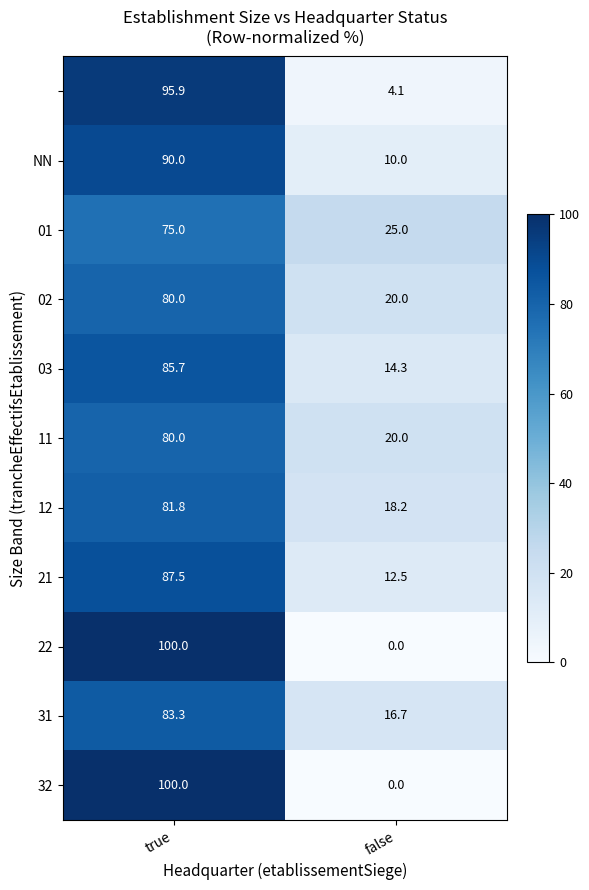

What is the total value across all series at true?

959.2